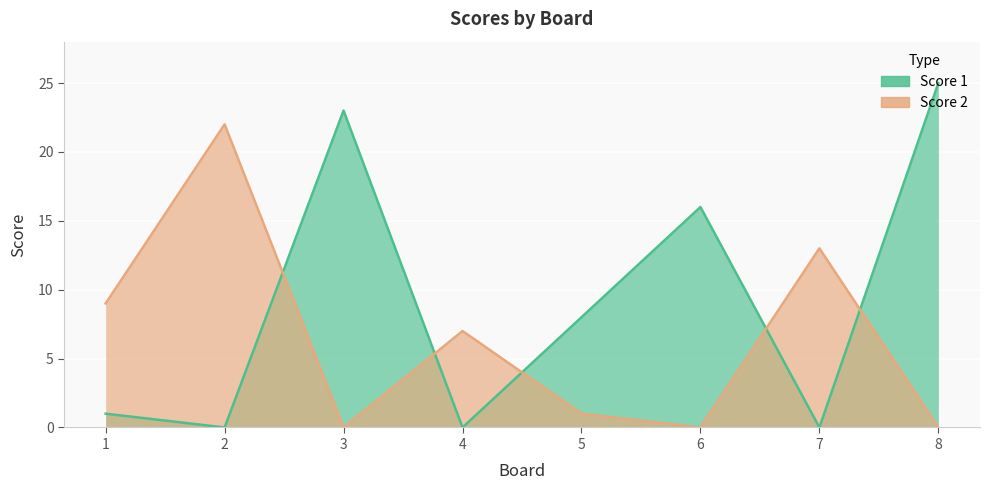

How many values in the Score 2 series exceed 7?

3